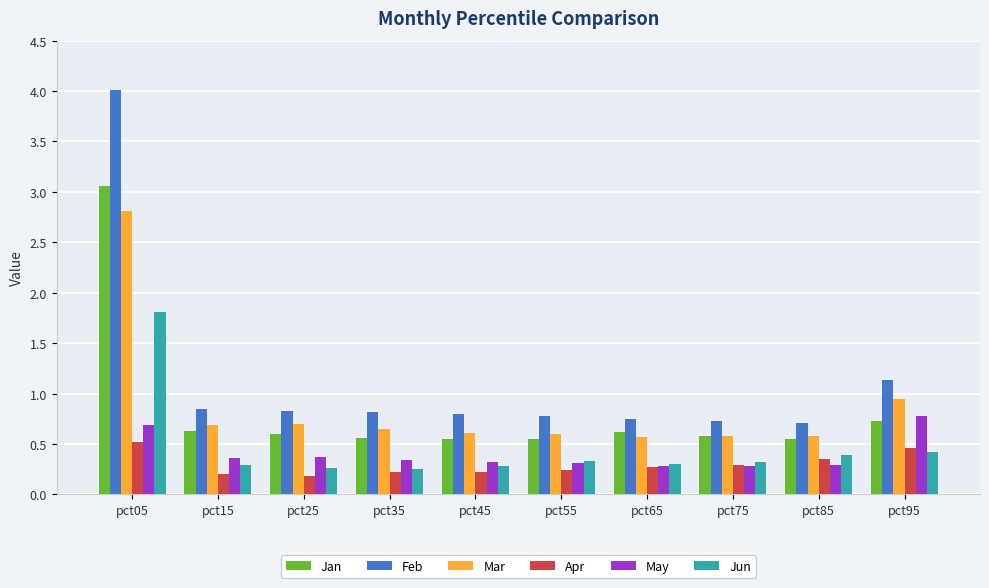

Is the value of Mar at pct35 greater than the value of Jan at pct85?

Yes